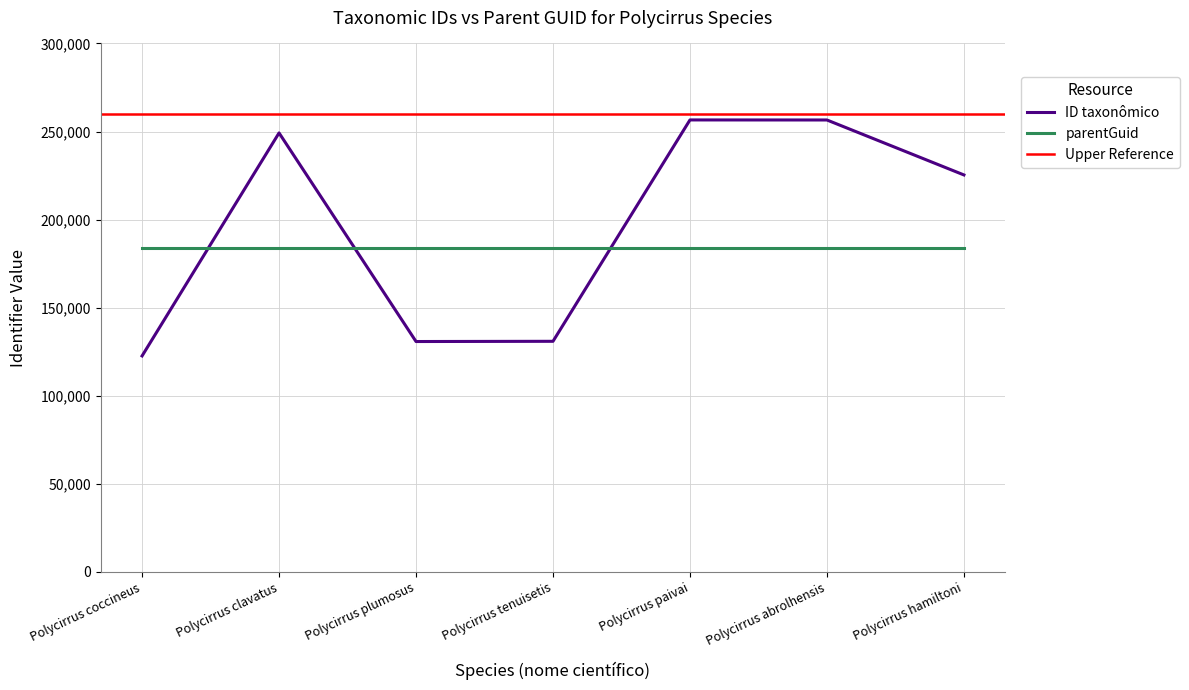

Reading left to right, extract all data points from this chart.

122588	249198	130759	130885	256569	256542	225343